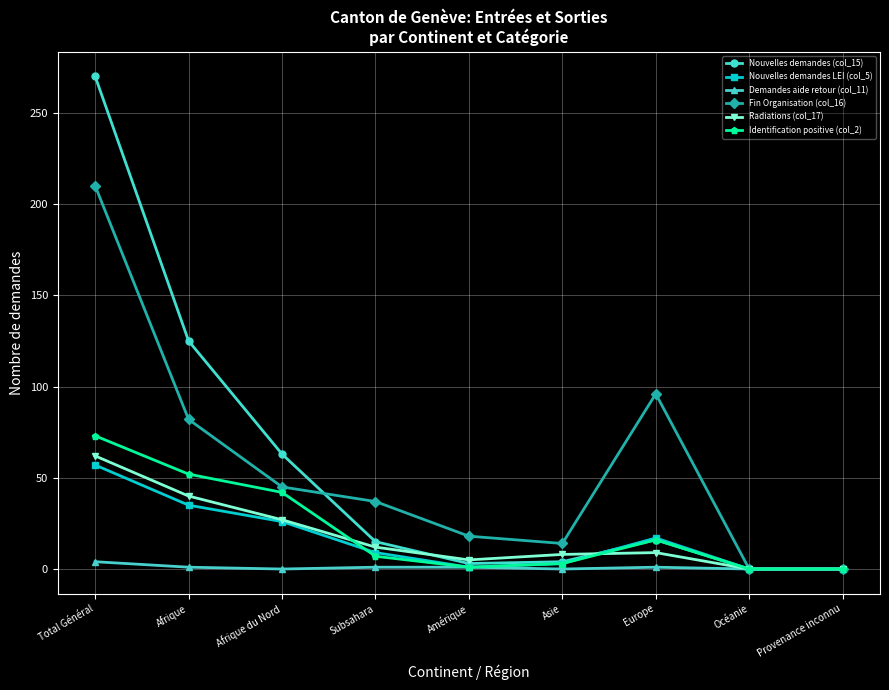

Is the value of Fin Organisation (col_16) at Total Général greater than the value of Radiations (col_17) at Afrique?

Yes